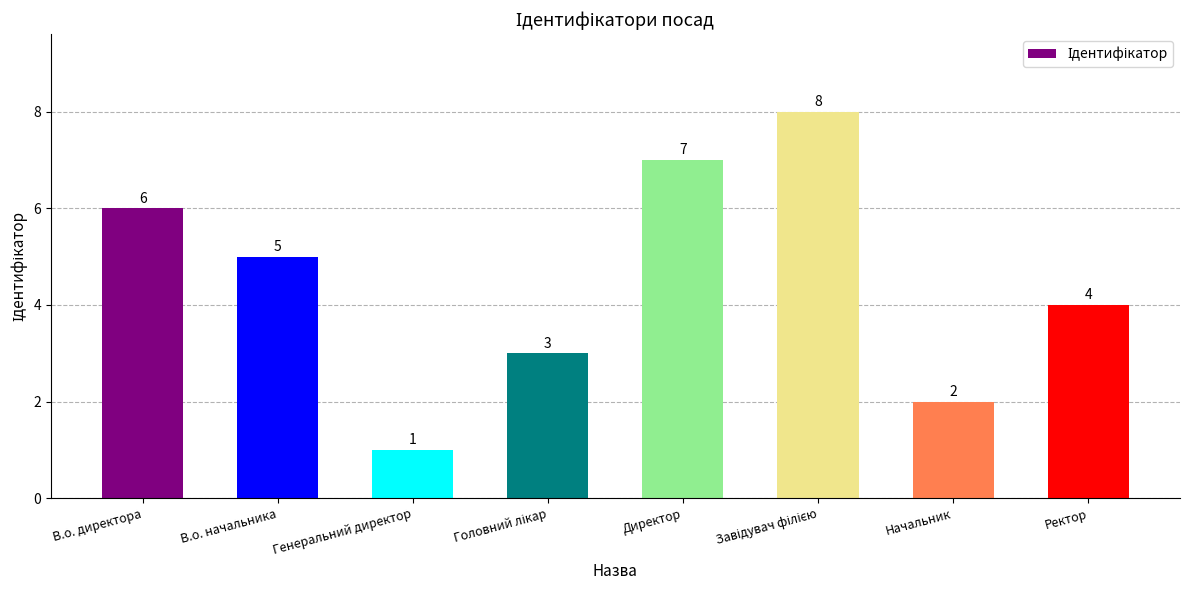

What is the label of the 6th bar from the right?

Генеральний директор